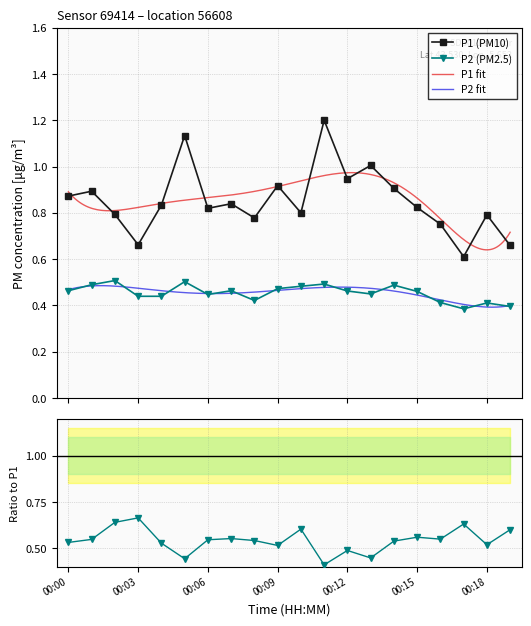

Rank the series by their maximum value, from highest to lowest.

P1, P2